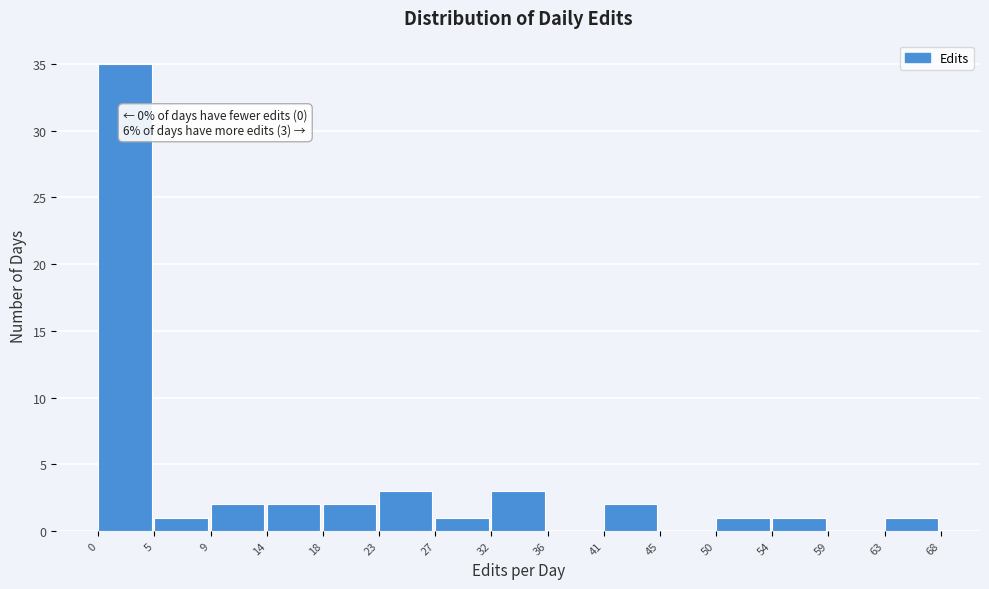

Over which range of the x-axis is the bar tallest?

0 to 5